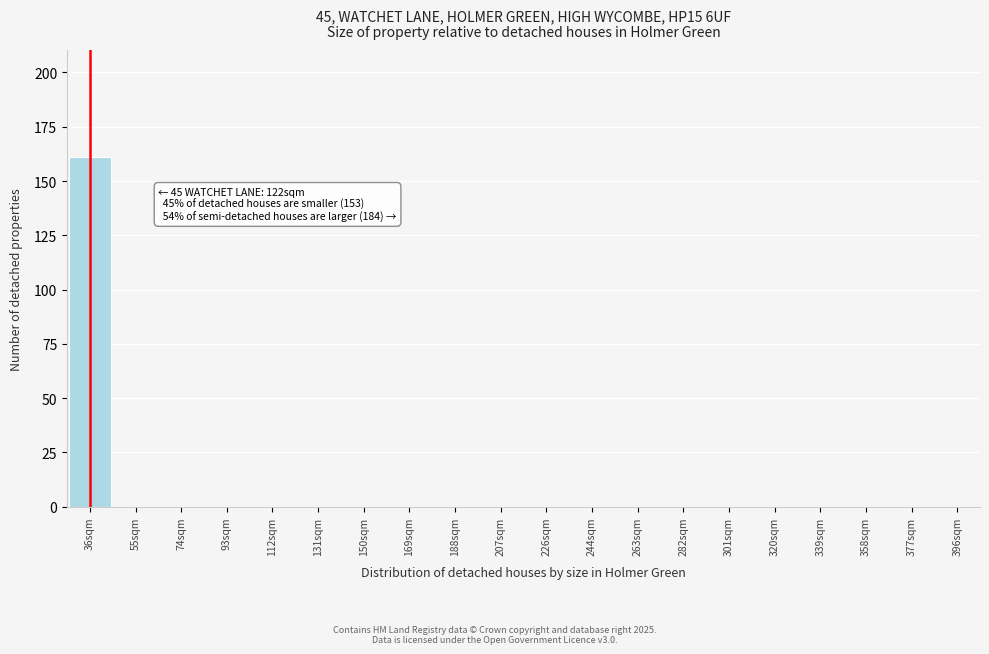

Reading left to right, list all the values displayed in this chart.

36sqm=161	55sqm=0	74sqm=0	93sqm=0	112sqm=0	131sqm=0	150sqm=0	169sqm=0	188sqm=0	207sqm=0	226sqm=0	244sqm=0	263sqm=0	282sqm=0	301sqm=0	320sqm=0	339sqm=0	358sqm=0	377sqm=0	396sqm=0